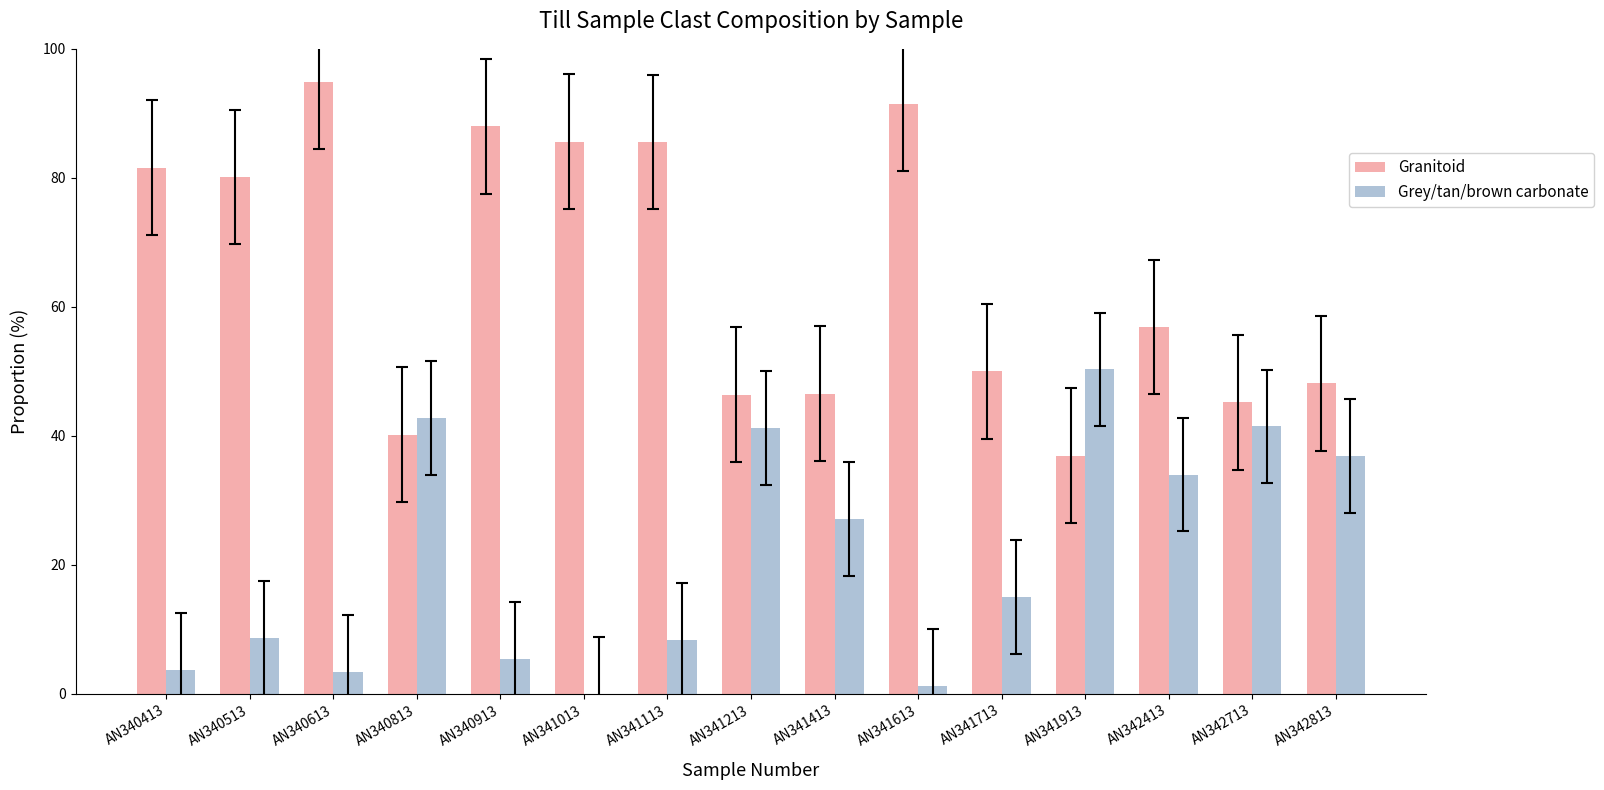

Read the Grey/tan/brown carbonate value at AN340913.

5.5